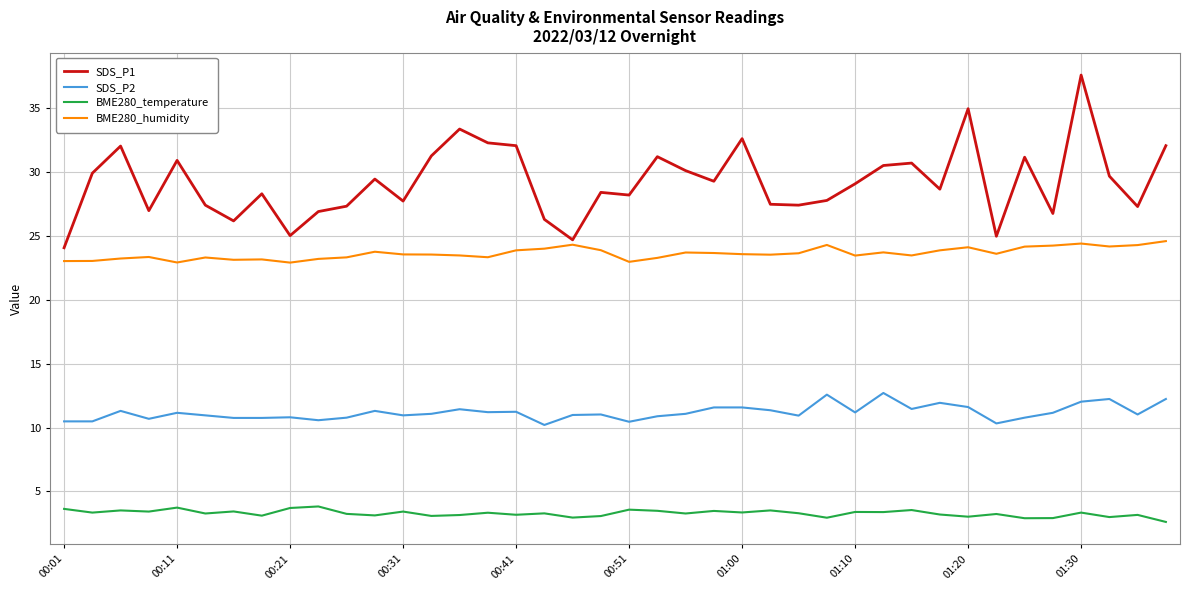

Which series has the largest range (max minus min)?

SDS_P1